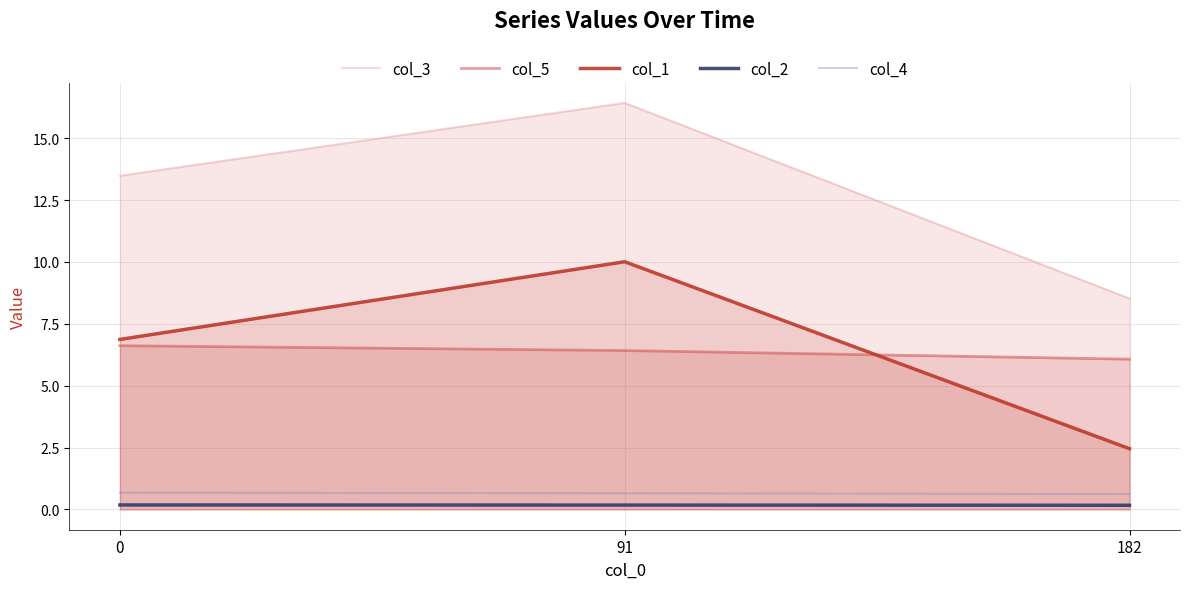

Does the chart have visible grid lines?

Yes